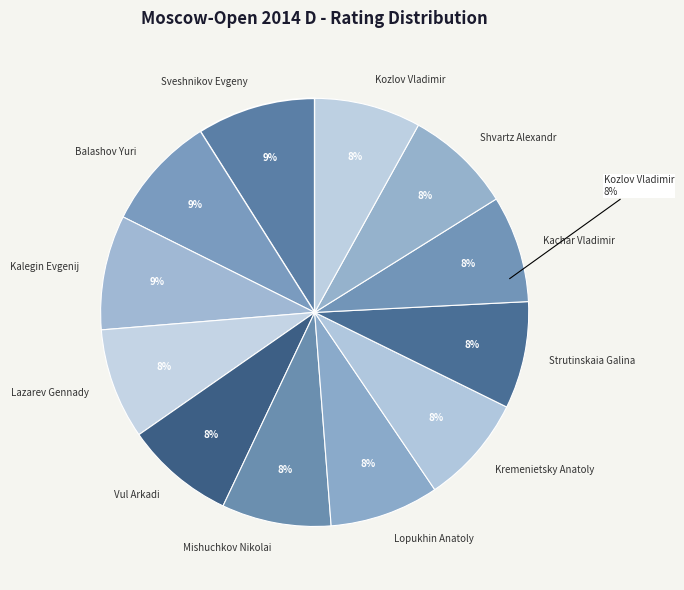

How many segments does this pie chart have?

12